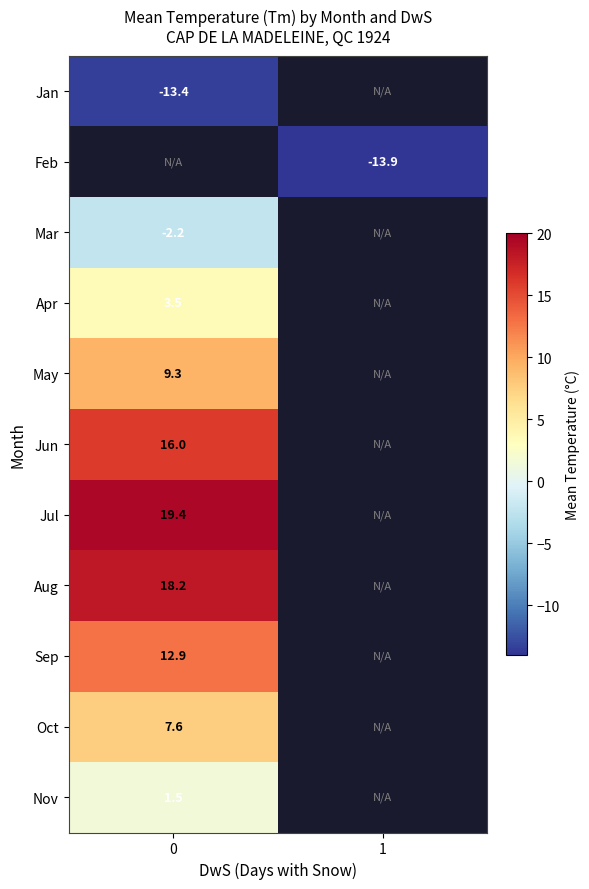

What is the greatest value displayed?

19.4